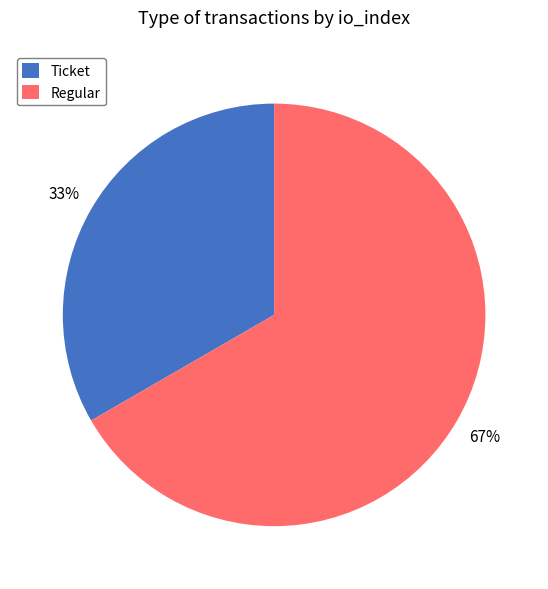

Do Regular and Ticket together represent more than half of the pie?

Yes